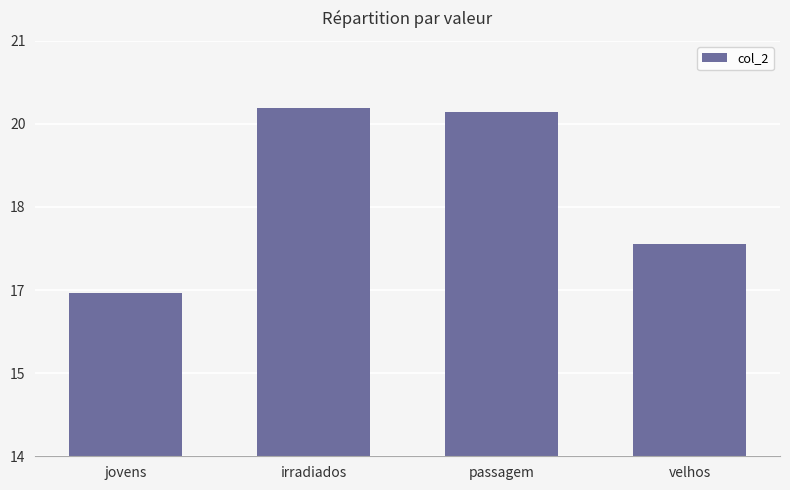

The chart shows a value of 16.8 at jovens. True or false?

True